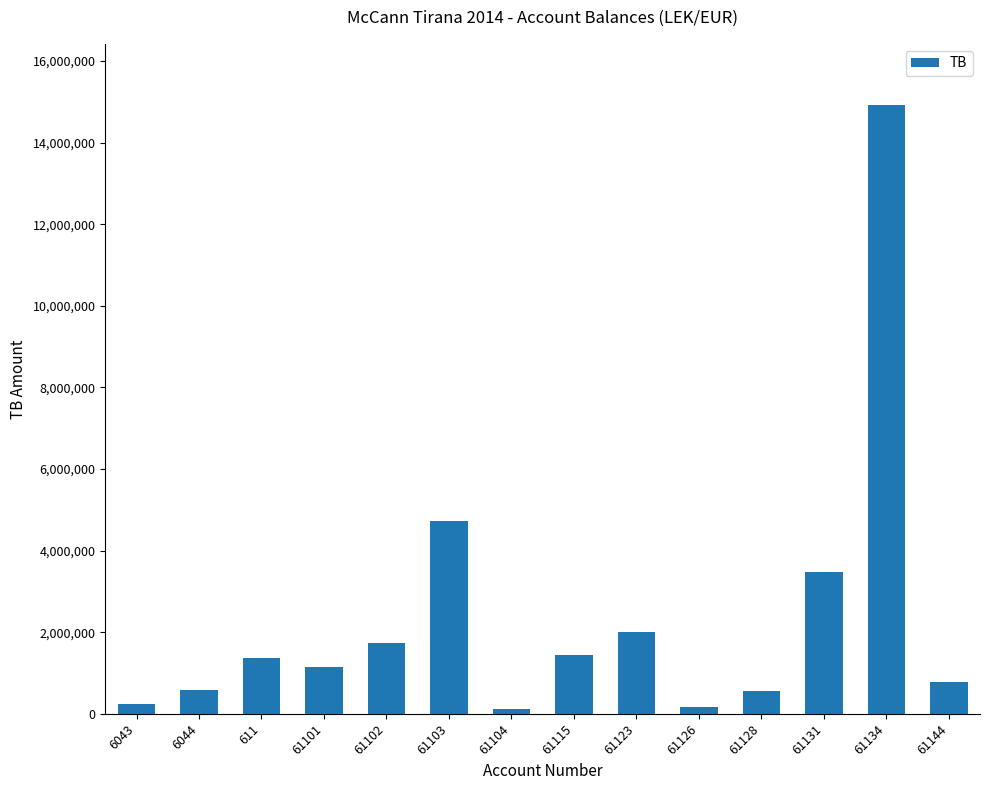

Does the chart contain any negative values?

No